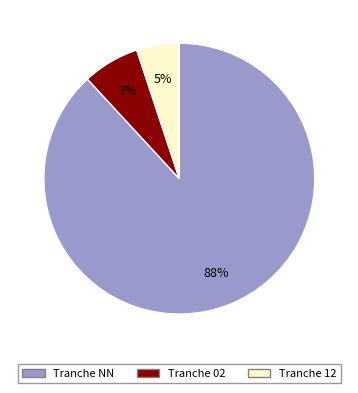

Does any single category account for the majority?

Yes